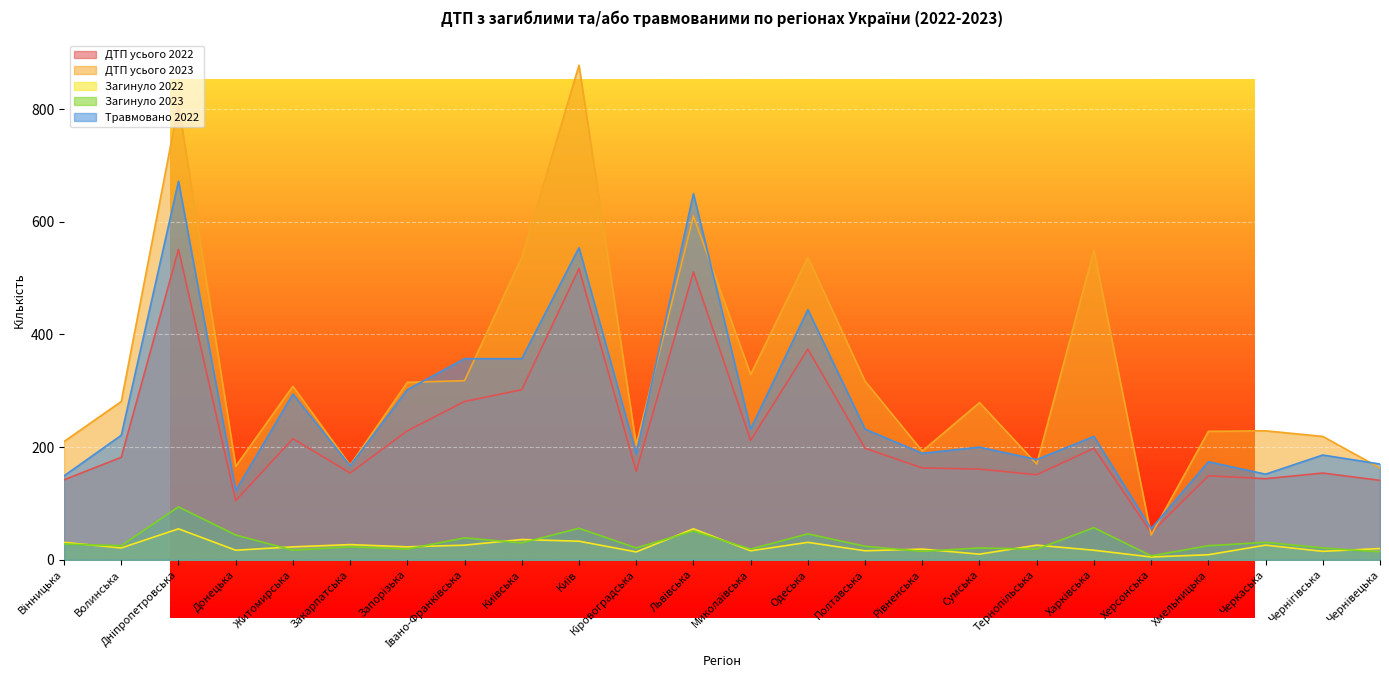

Count the number of categories in the chart.

24